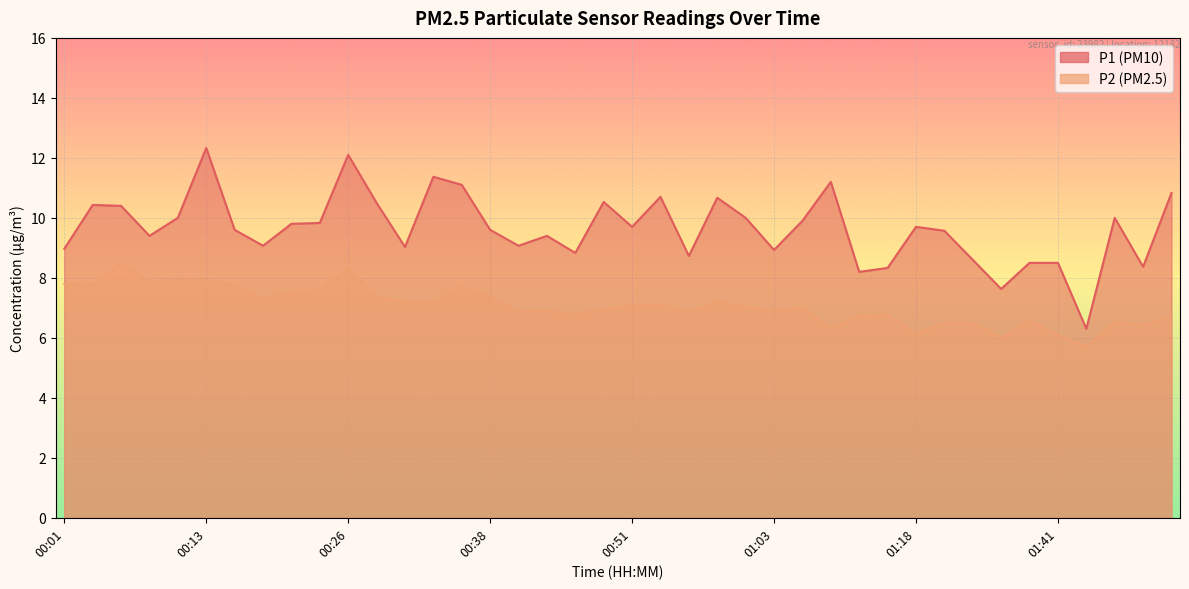

Reading left to right, what are all the values shown in this chart?

P1: 9.0	10.4	10.4	9.4	10.0	12.3	9.6	9.1	9.8	9.8	12.1	10.5	9.0	11.4	11.1	9.6	9.1	9.4	8.8	10.5	9.7	10.7	8.7	10.7	10.0	8.9	9.9	11.2	8.2	8.3	9.7	9.6	8.6	7.6	8.5	8.5	6.3	10.0	8.4	10.8
P2: 7.8	7.8	8.5	7.9	7.9	7.9	7.8	7.3	7.5	7.6	8.3	7.4	7.2	7.2	7.7	7.3	6.9	6.9	6.8	7.0	7.1	7.1	6.9	7.2	7.0	6.9	7.0	6.3	6.7	6.8	6.1	6.5	6.5	6.0	6.6	6.1	5.7	6.5	6.4	6.7